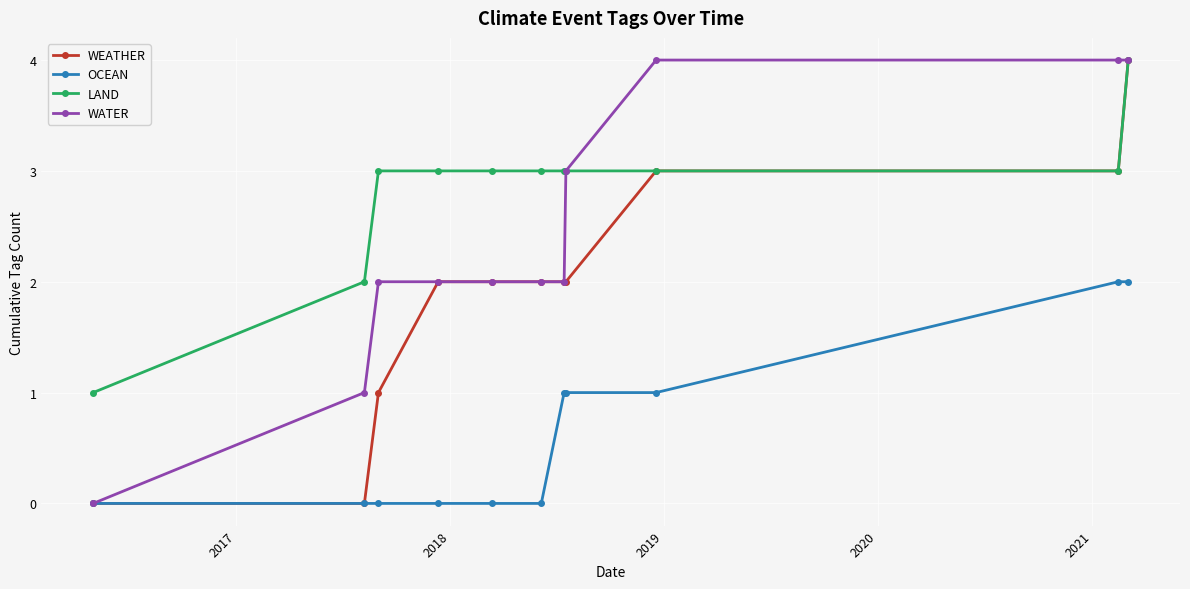

How many categories are shown in the chart?

11